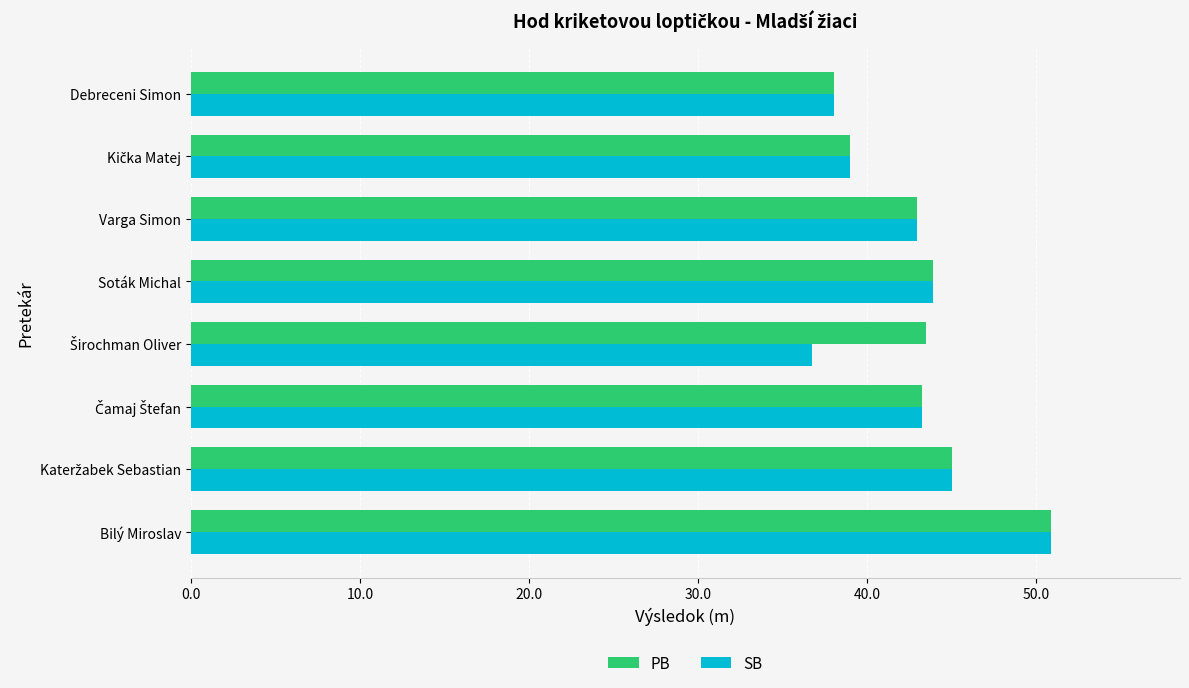

True or false: SB has a value of 15.0 at Debreceni Simon.

False